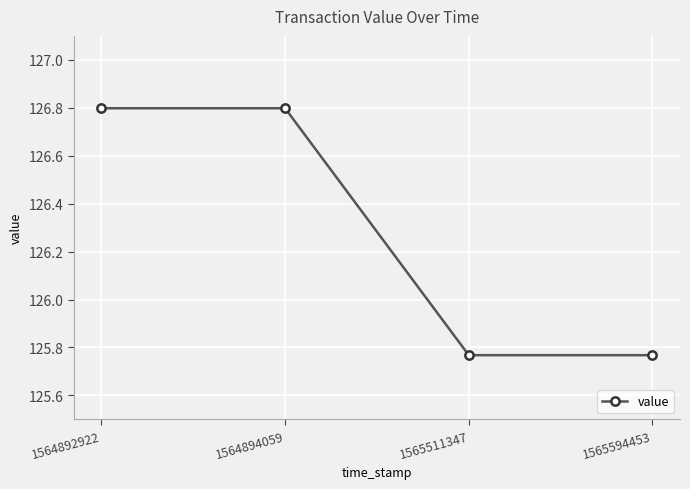

Where does the data first go above 126?

1564892922